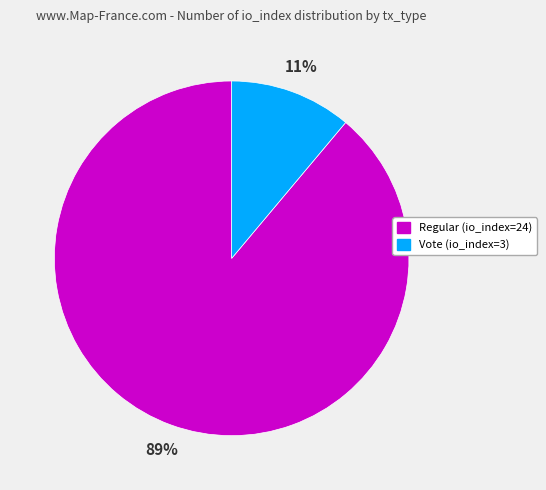

Is the sum of Vote (io_index=3) and Regular (io_index=24) greater than half?

Yes